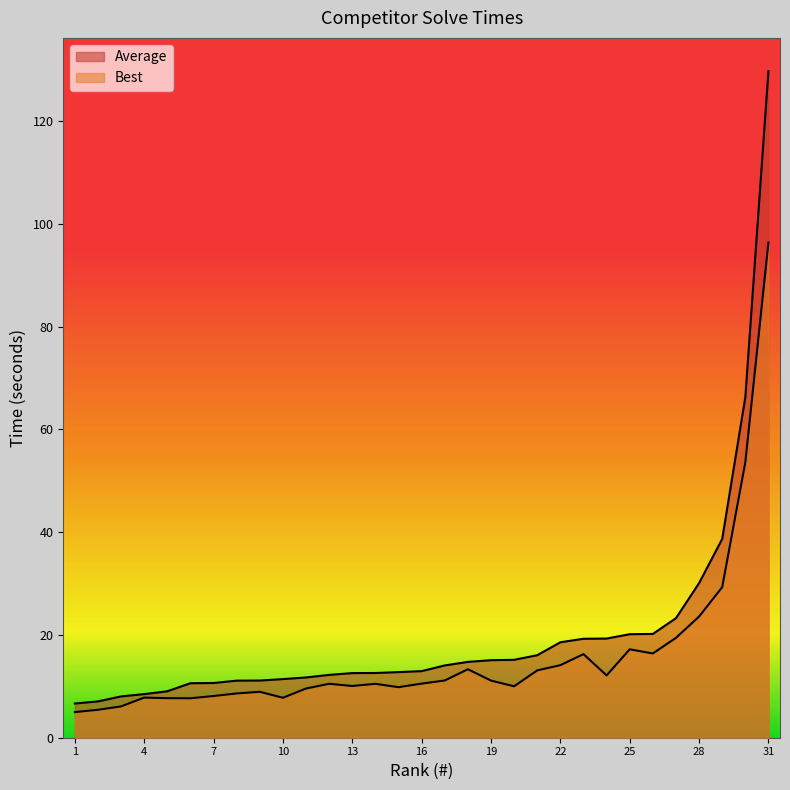

At which category is the sum across all series the highest?

31